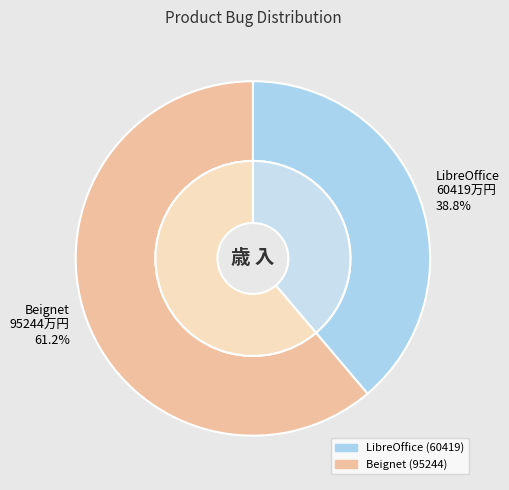

How many slices are in this pie chart?

2